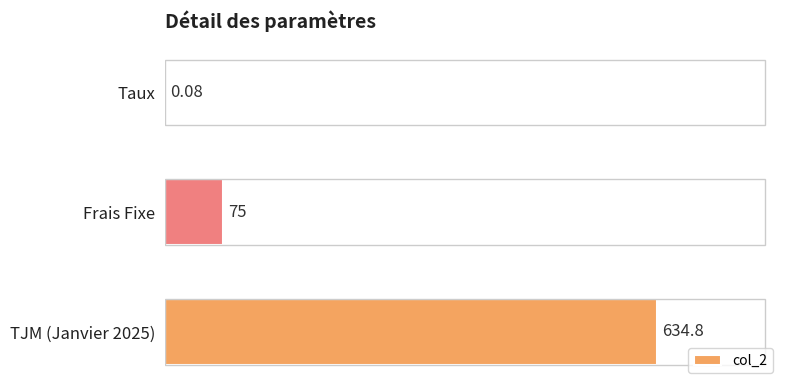

Where is the data nearest to the value 317?

Frais Fixe